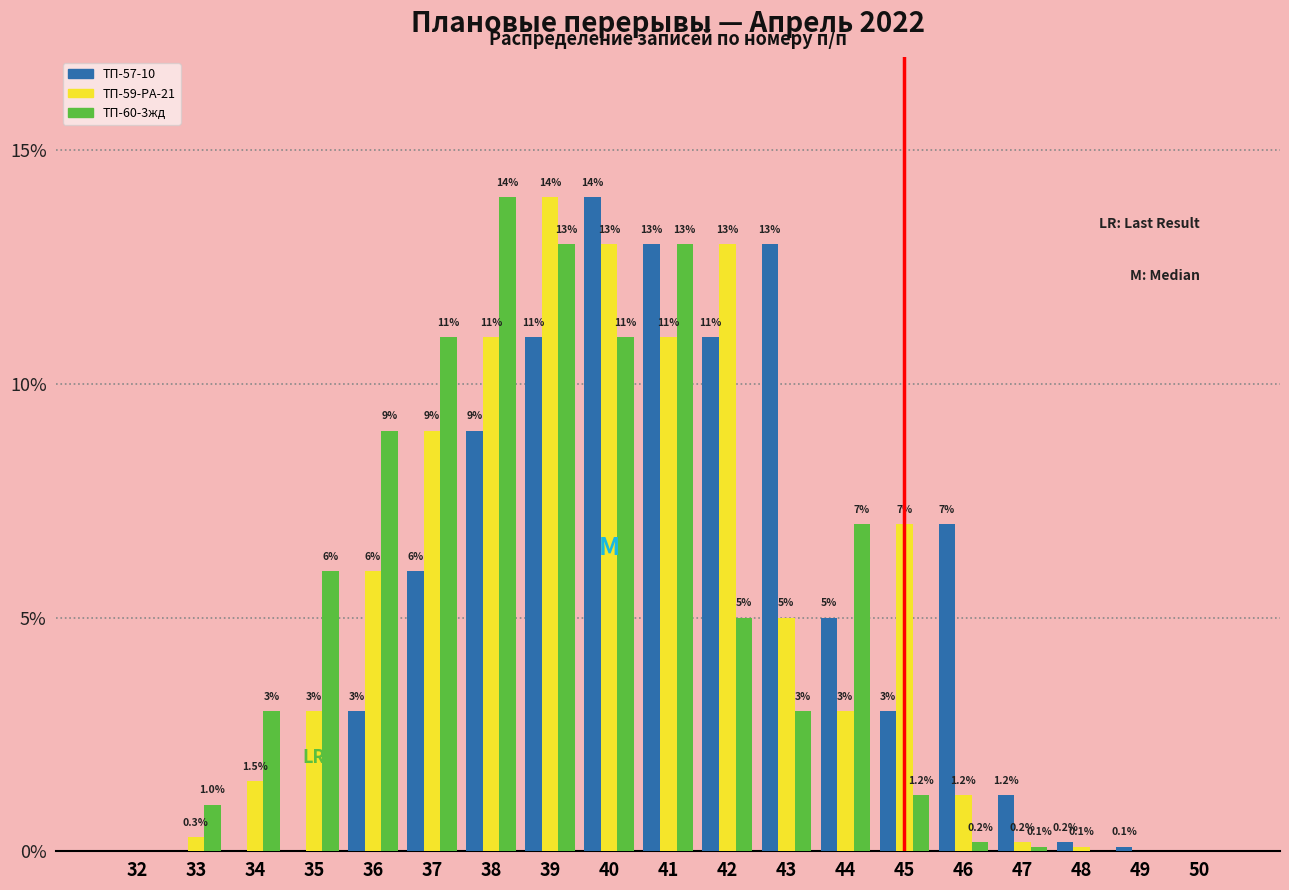

Reading left to right, extract all data points from this chart.

ТП-57-10: 32=0.0	33=0.0	34=0.0	35=0.0	36=3.0	37=6.0	38=9.0	39=11.0	40=14.0	41=13.0	42=11.0	43=13.0	44=5.0	45=3.0	46=7.0	47=1.2	48=0.2	49=0.1	50=0.0
ТП-59-РА-21: 32=0.0	33=0.3	34=1.5	35=3.0	36=6.0	37=9.0	38=11.0	39=14.0	40=13.0	41=11.0	42=13.0	43=5.0	44=3.0	45=7.0	46=1.2	47=0.2	48=0.1	49=0.0	50=0.0
ТП-60-3жд: 32=0.0	33=1.0	34=3.0	35=6.0	36=9.0	37=11.0	38=14.0	39=13.0	40=11.0	41=13.0	42=5.0	43=3.0	44=7.0	45=1.2	46=0.2	47=0.1	48=0.0	49=0.0	50=0.0